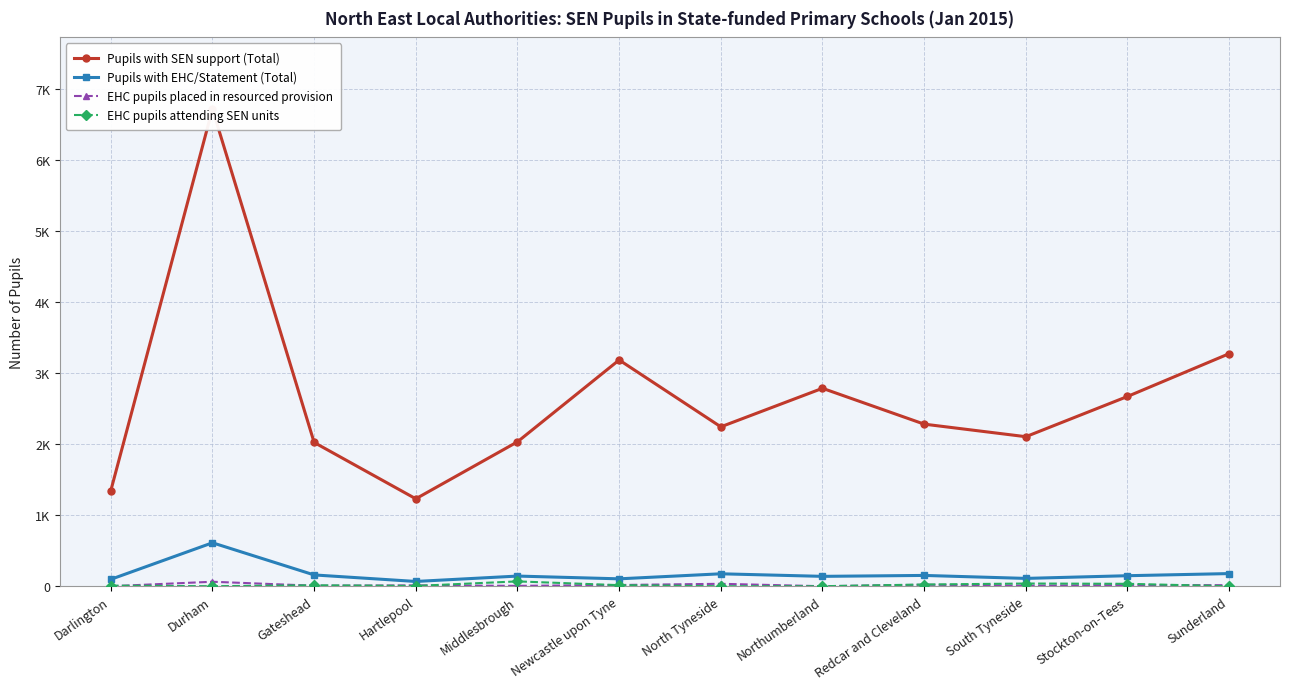

At which category does Pupils with SEN support (Total) reach its first local valley?

Hartlepool